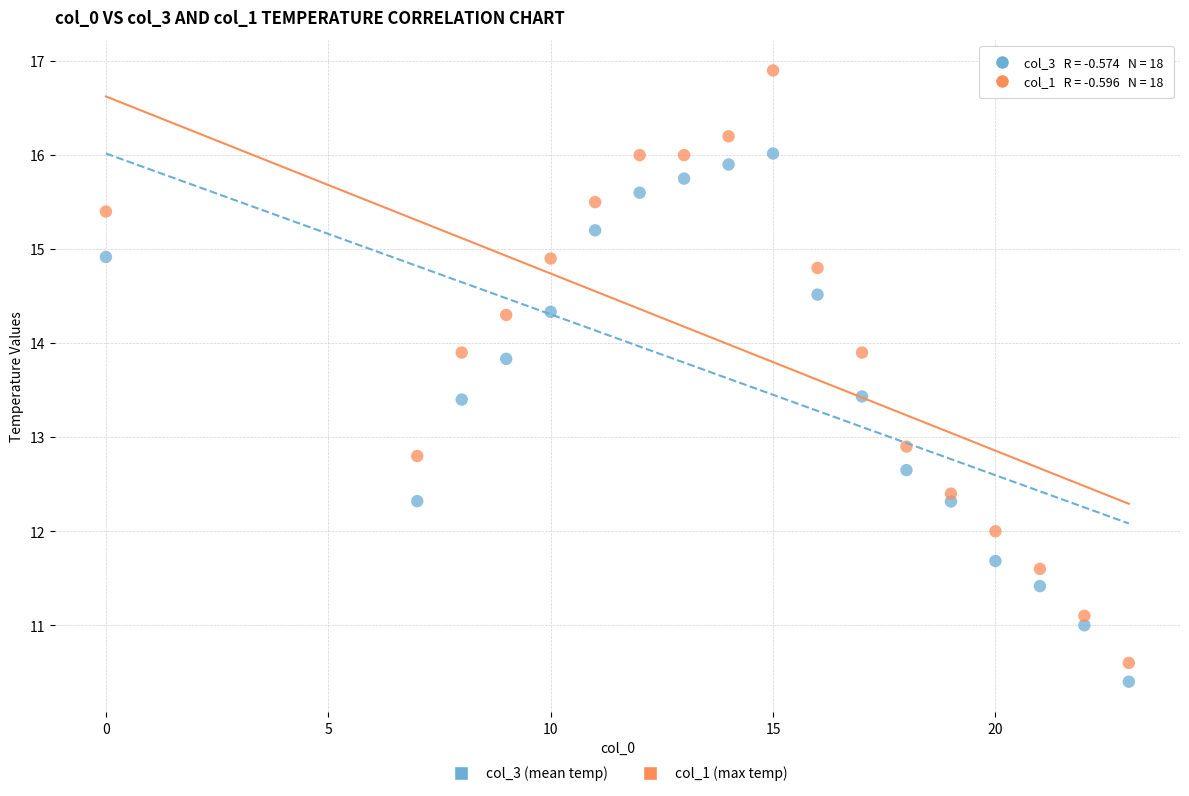

Which series reaches the minimum Y coordinate?

col_3 (mean temp)